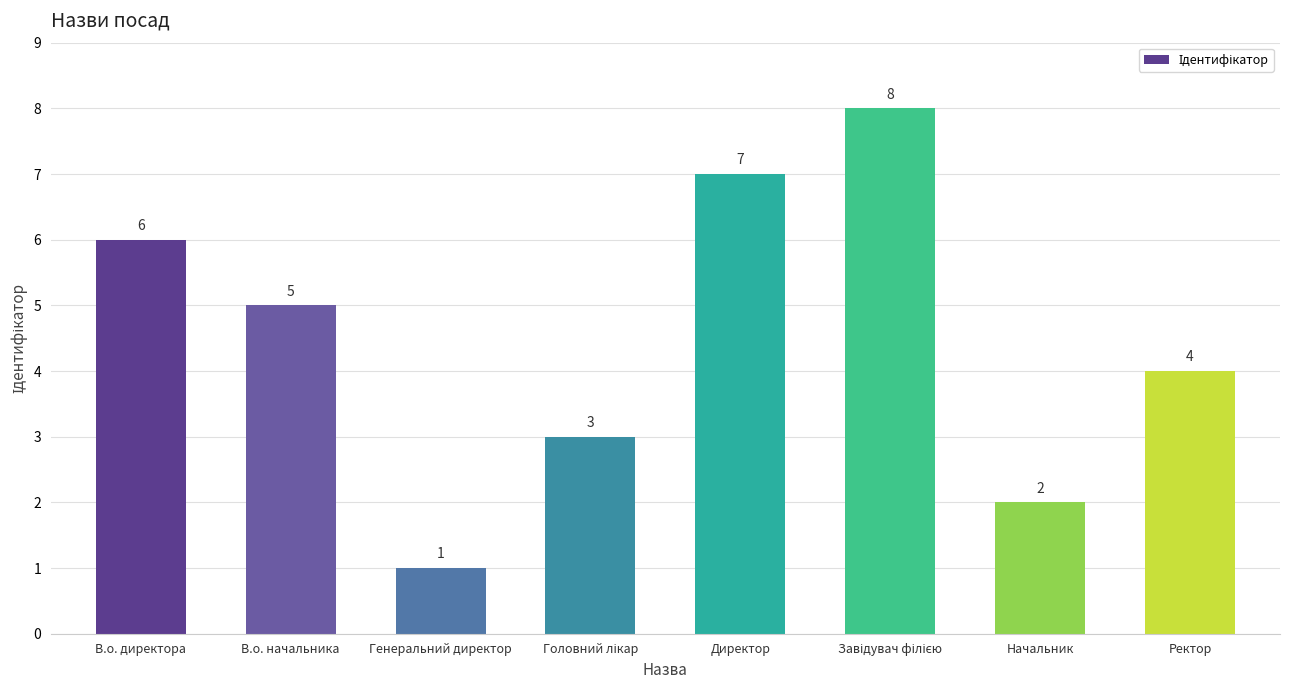

How many series are shown in this chart?

1